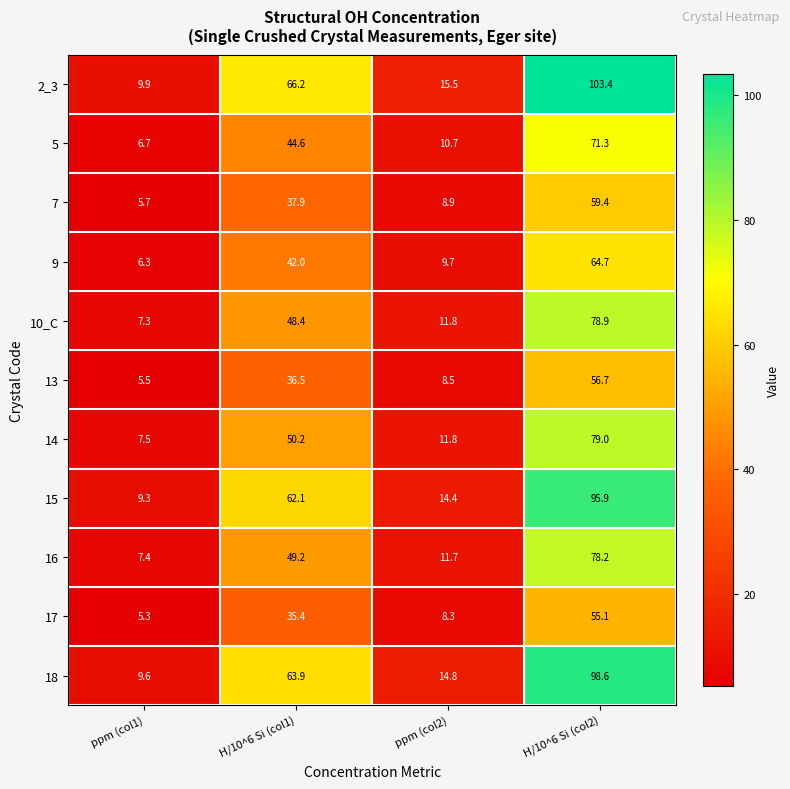

Where is 17 nearest to the value 30?

H/10^6 Si (col1)